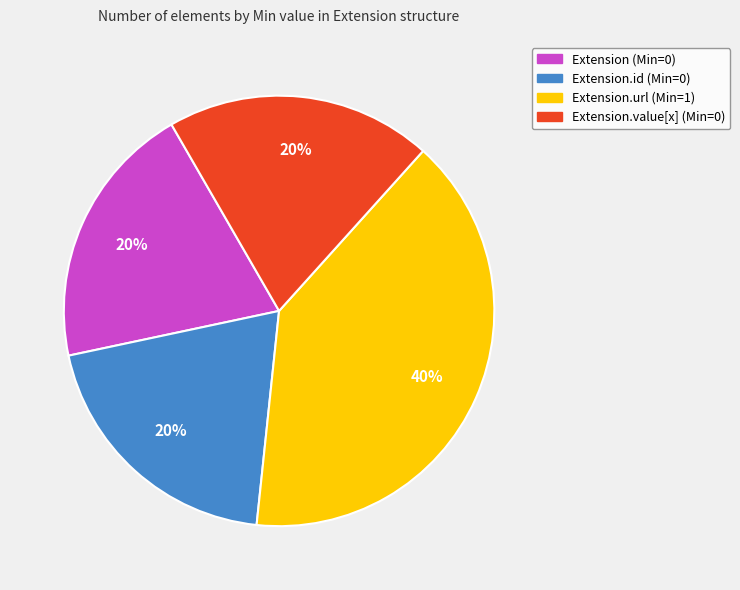

To the nearest percent, what is the difference between the largest and smallest slice percentages?

20%